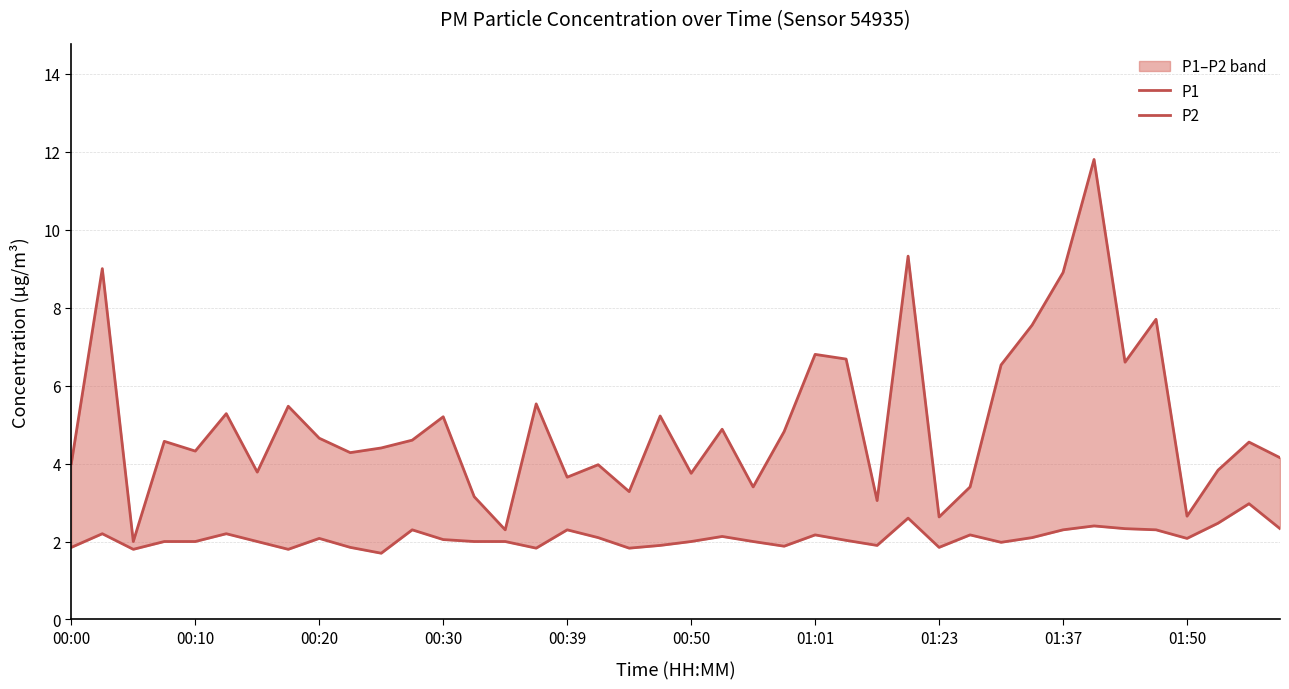

How many series are shown in this chart?

2